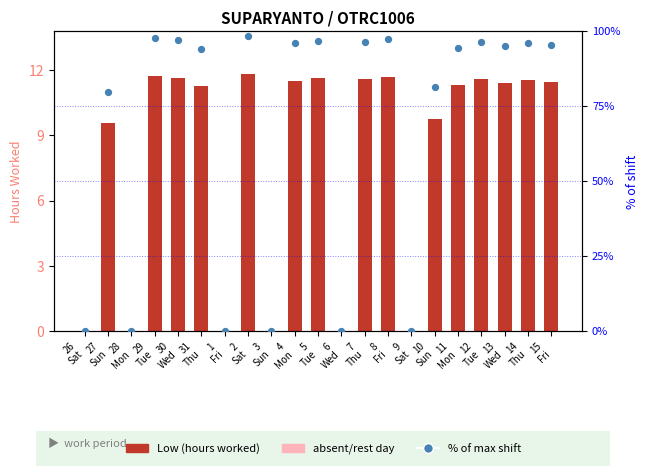

Which series has the largest total across all categories?

% of max shift